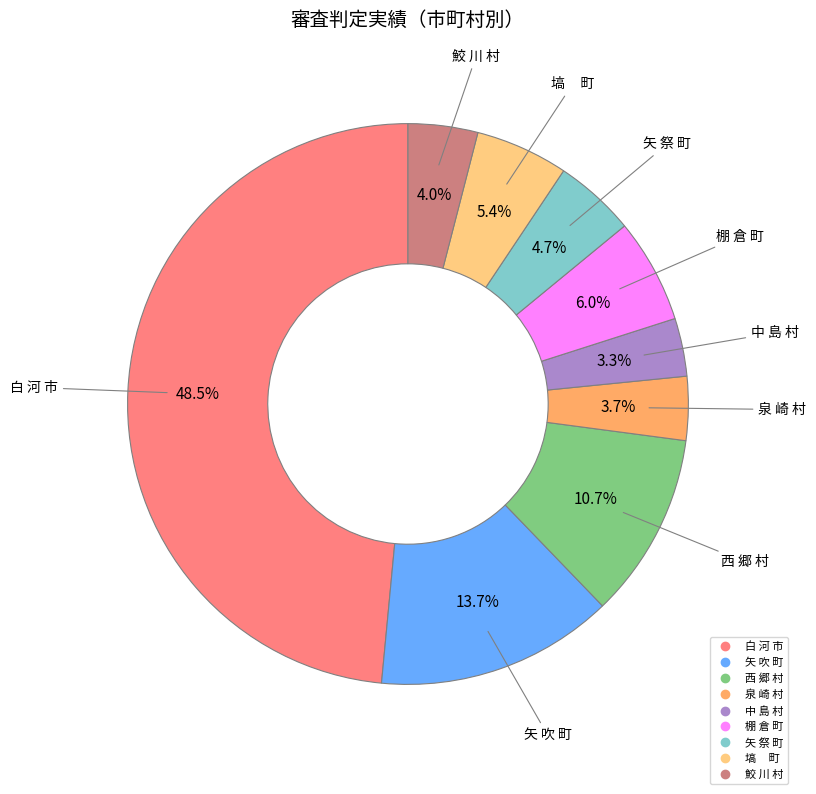

Does any single category account for the majority?

No